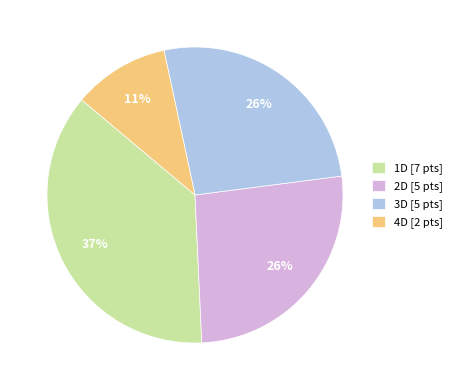

Which slice is the smallest?

4D